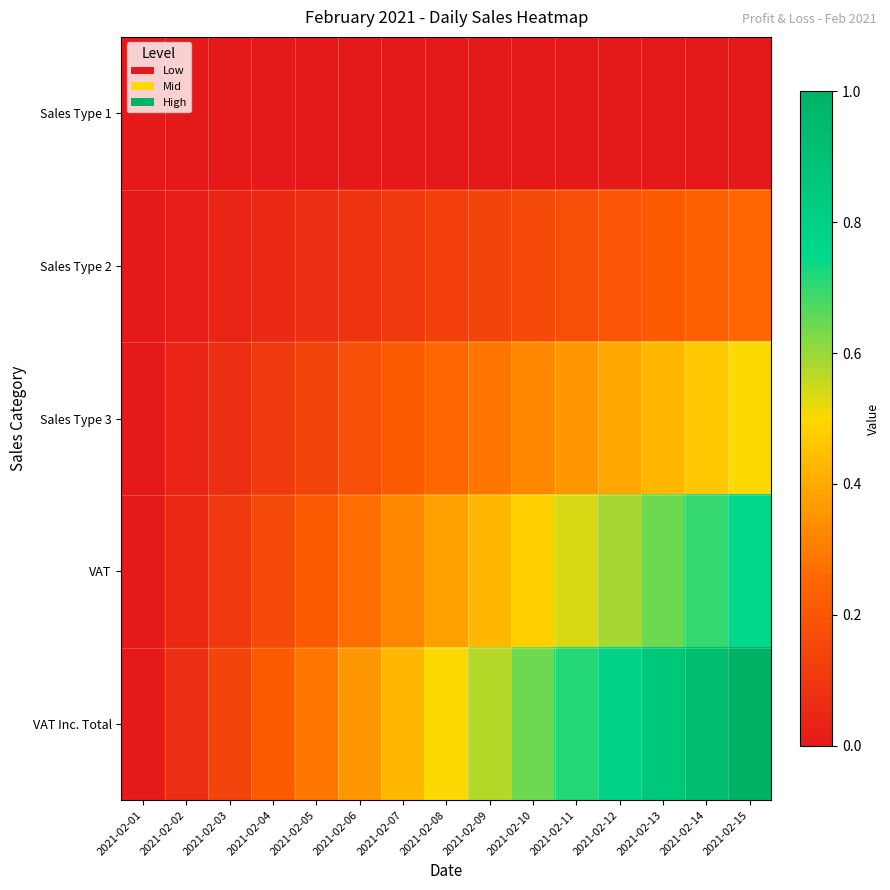

At which category is the sum across all series the highest?

2021-02-15